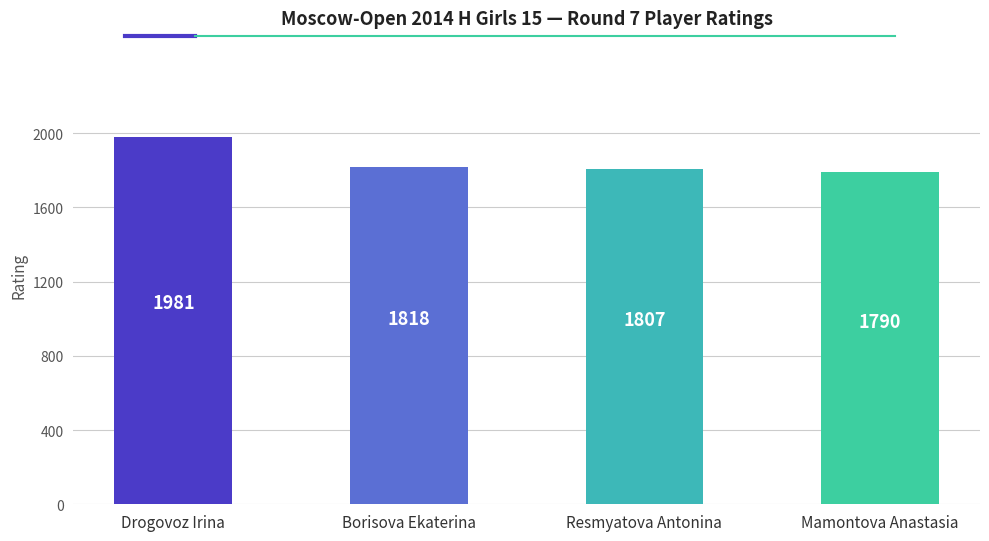

Which has a higher value, Mamontova Anastasia or Resmyatova Antonina?

Resmyatova Antonina